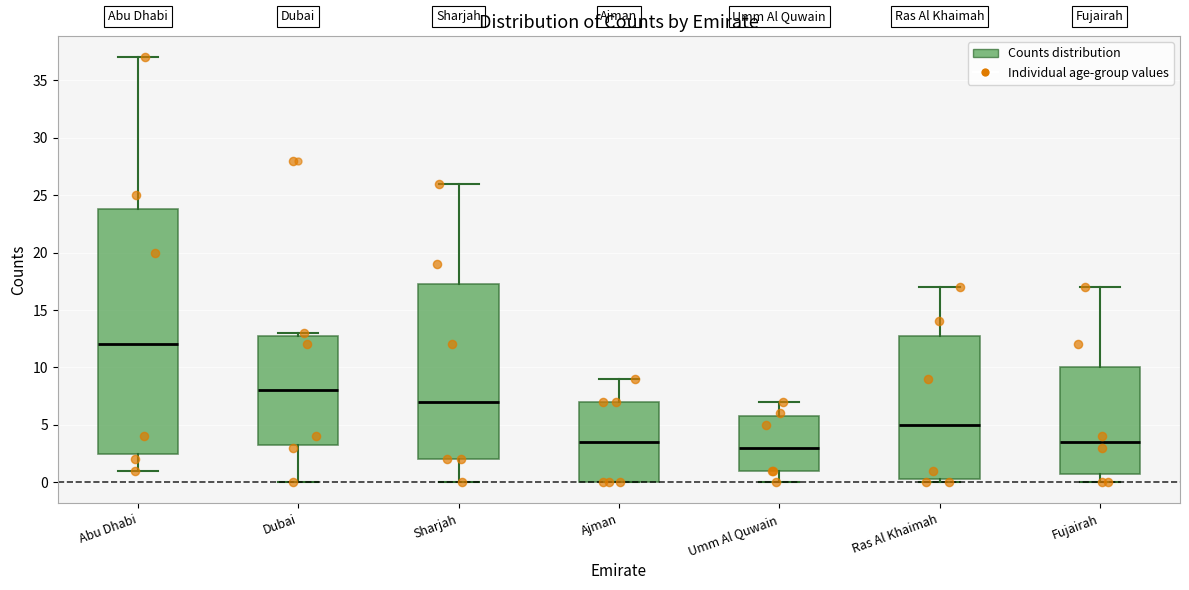

Where is the lower edge of the box for Fujairah on the y-axis? The values are not printed on the chart, so give them approximately, as read against the axis.

1.0